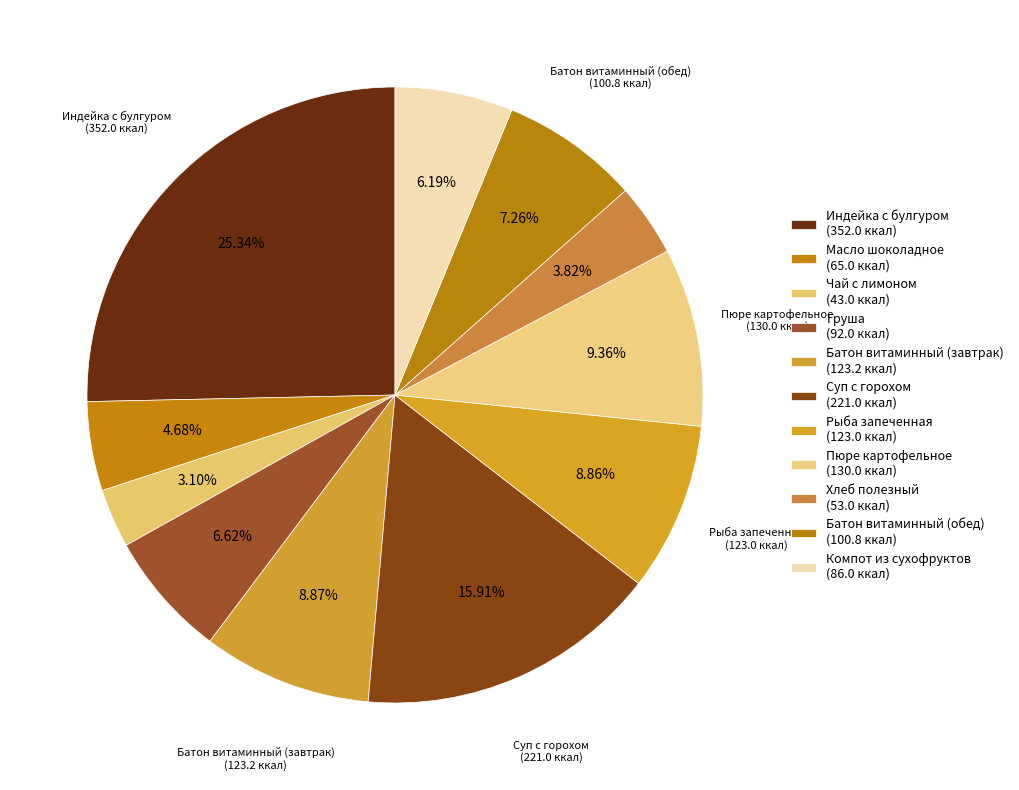

To the nearest percent, what portion does Рыба запеченная represent?

9%